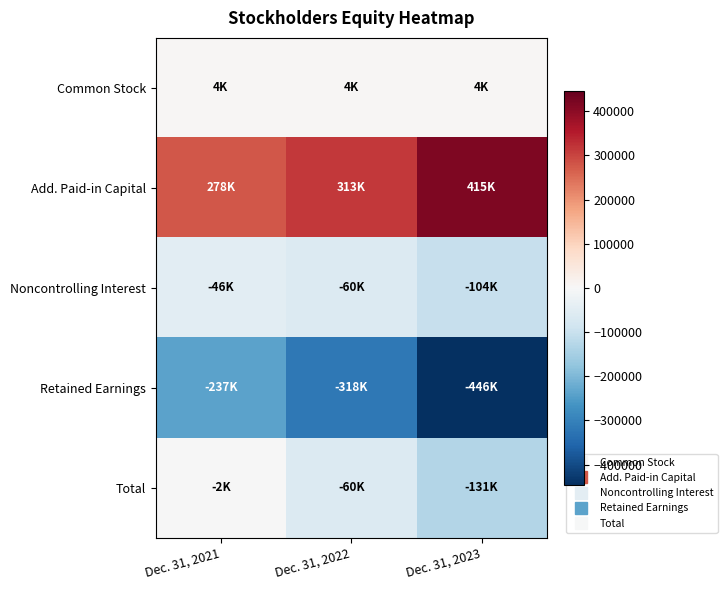

Which series has the largest range (max minus min)?

Retained Earnings